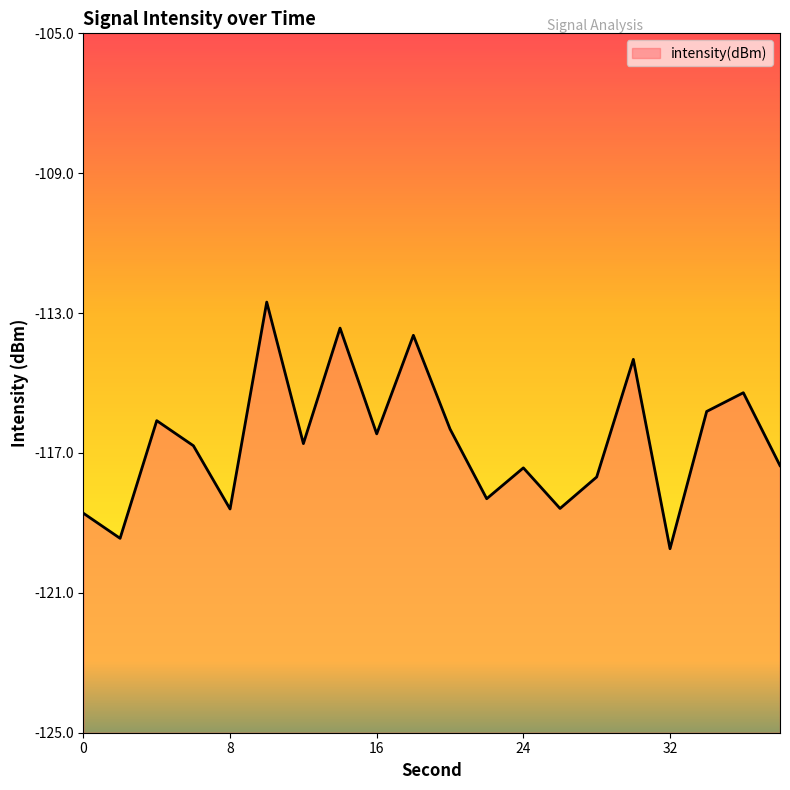

Which has a higher value, 20 or 2?

20